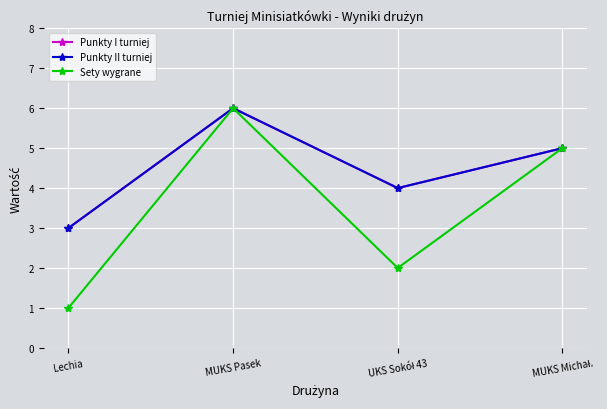

Which category has the lowest value across all series?

Lechia